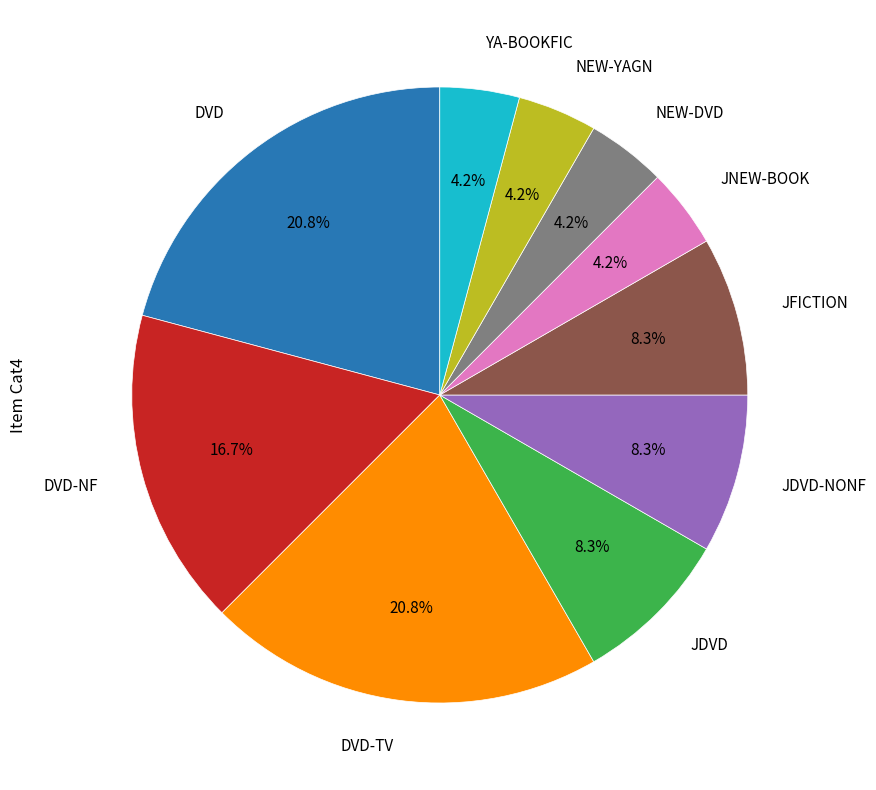

Is there a majority slice in this chart?

No